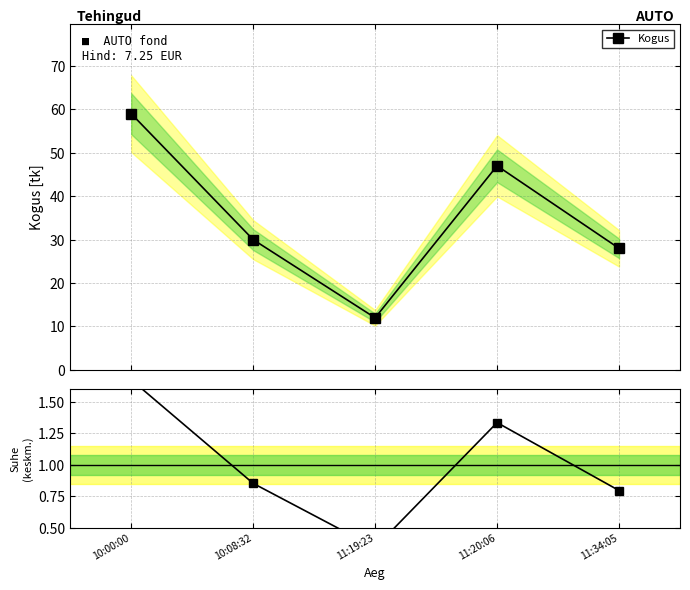

The value of Kogus at 11:34:05 is 28.0. True or false?

True